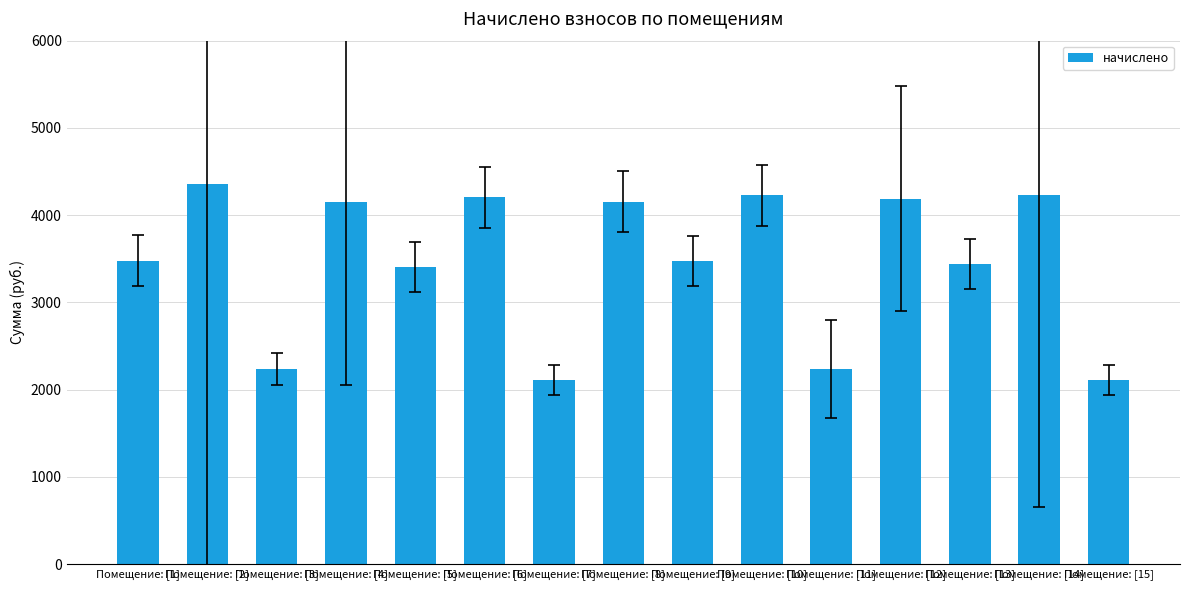

What is the change in value from Помещение: [1] to Помещение: [7]?

-1370.6